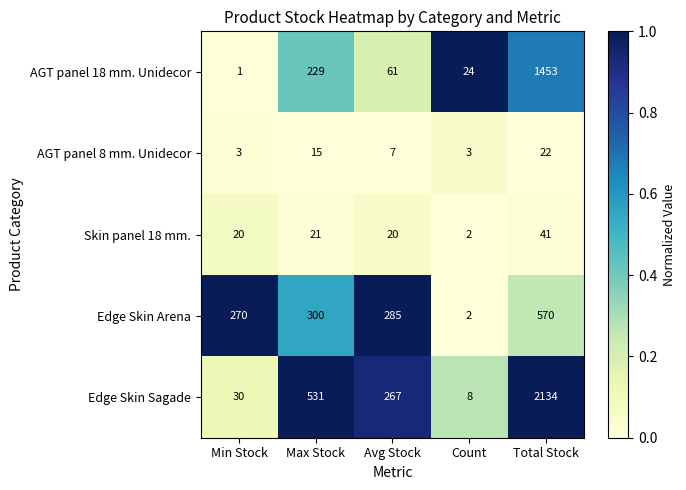

At which label is AGT panel 18 mm. Unidecor closest to 727?

Max Stock